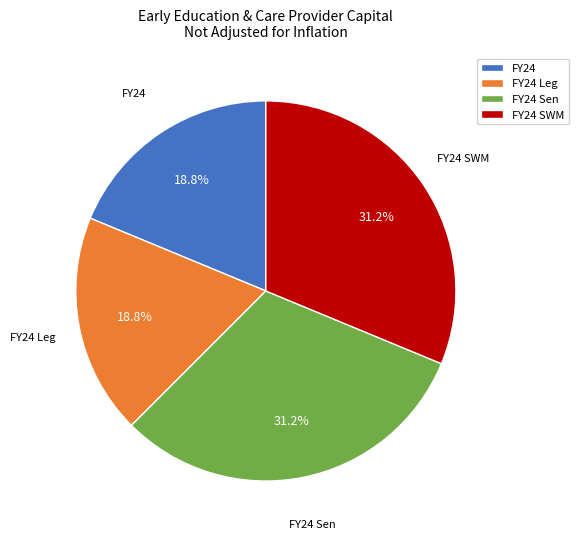

Is there a majority slice in this chart?

No